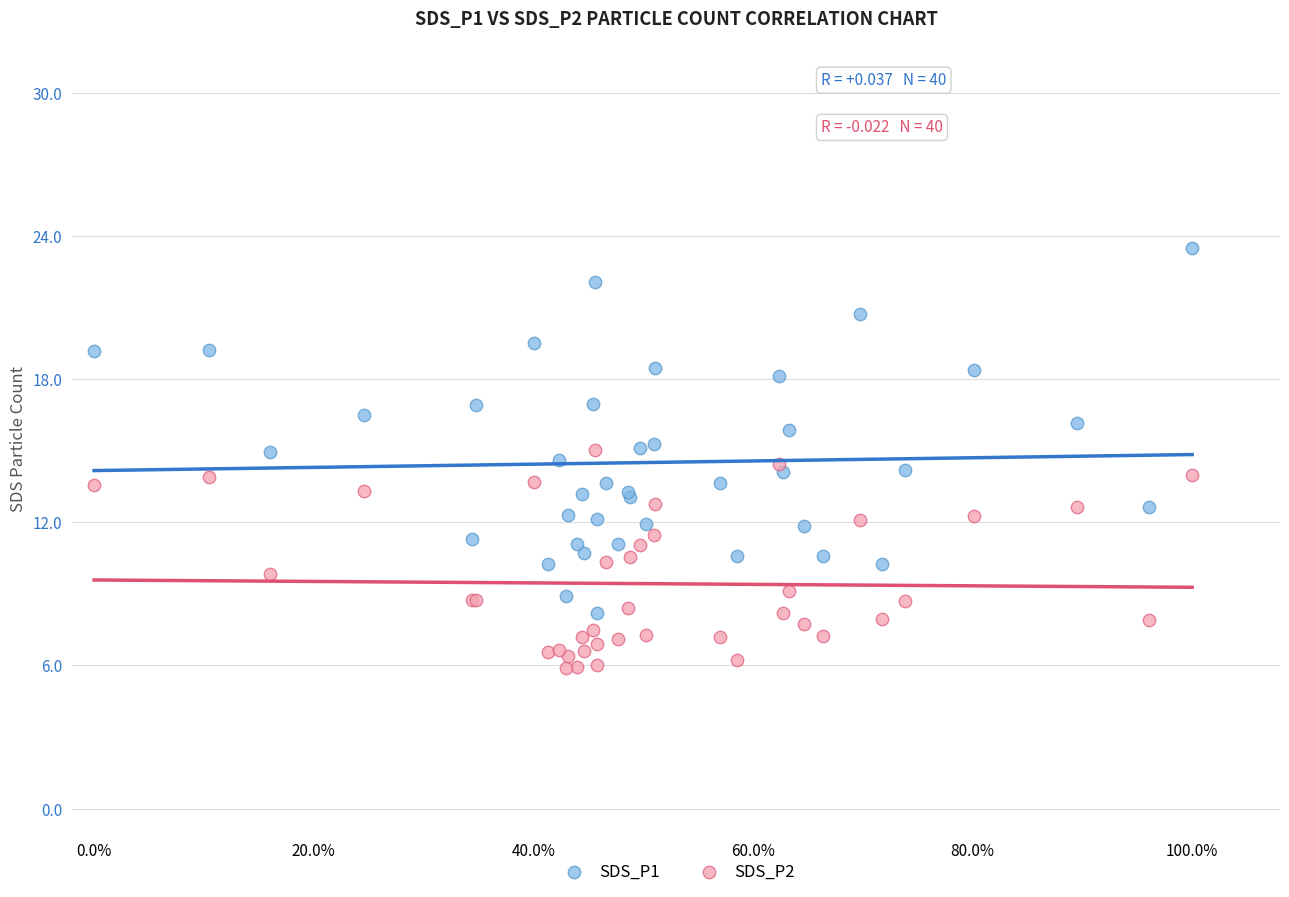

Which series contains the lowest Y value?

SDS_P2